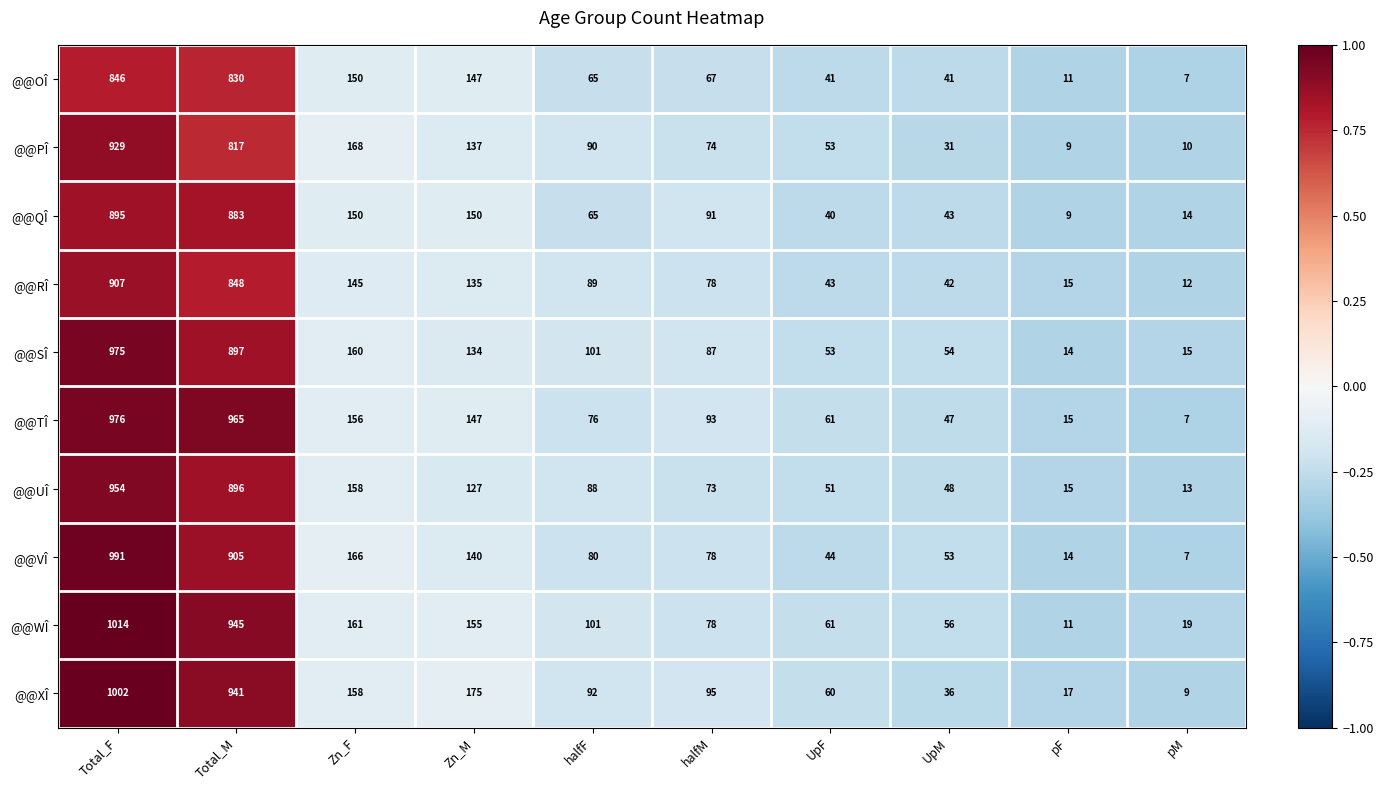

What is the greatest value displayed?

1014